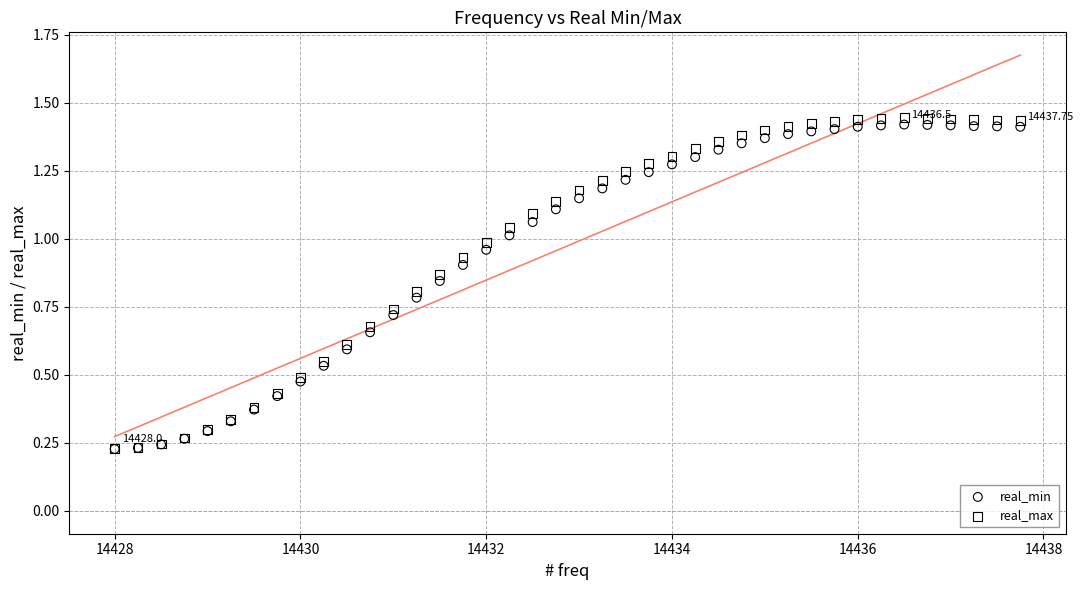

What are all the series names shown in the legend?

real_min, real_max